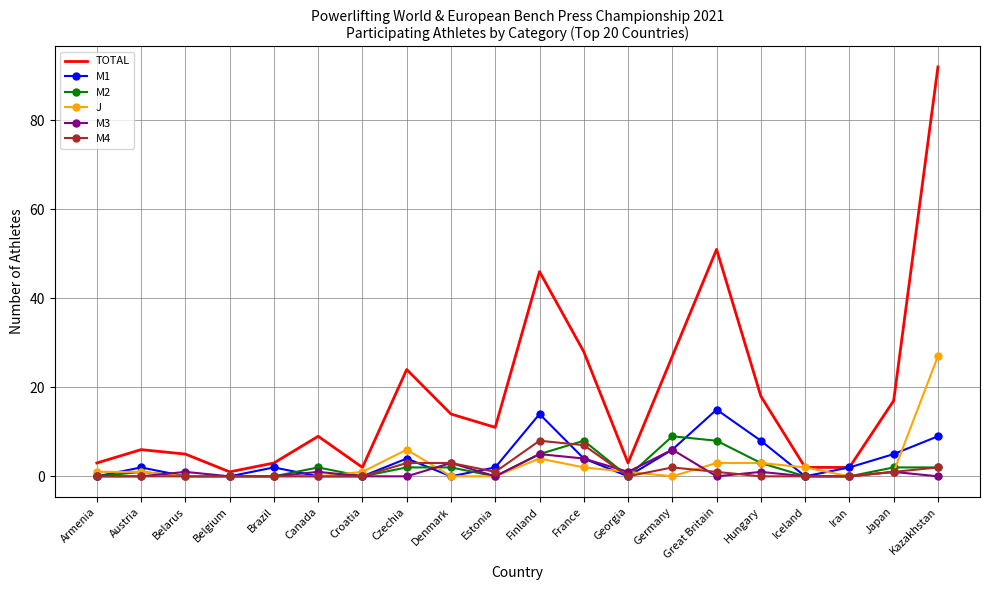

What is the greatest value displayed?

92